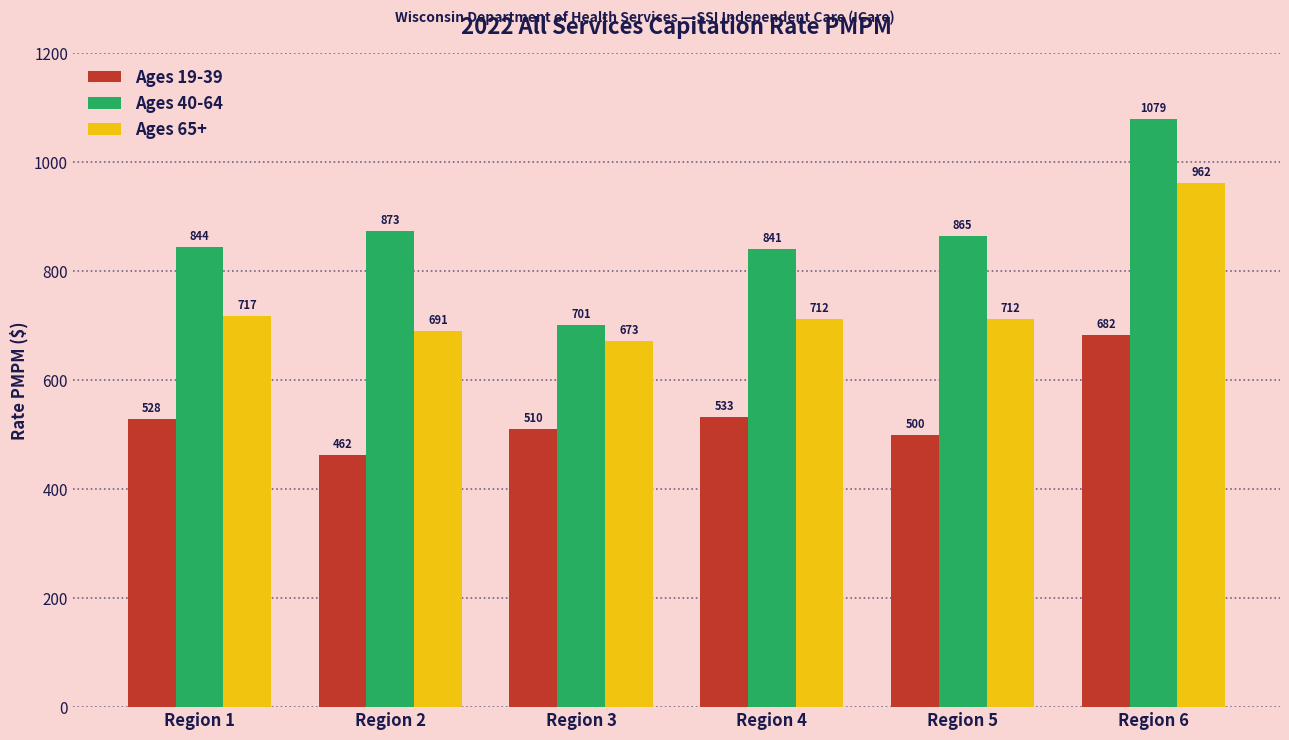

What are all the series names shown in the legend?

Ages 19-39, Ages 40-64, Ages 65+